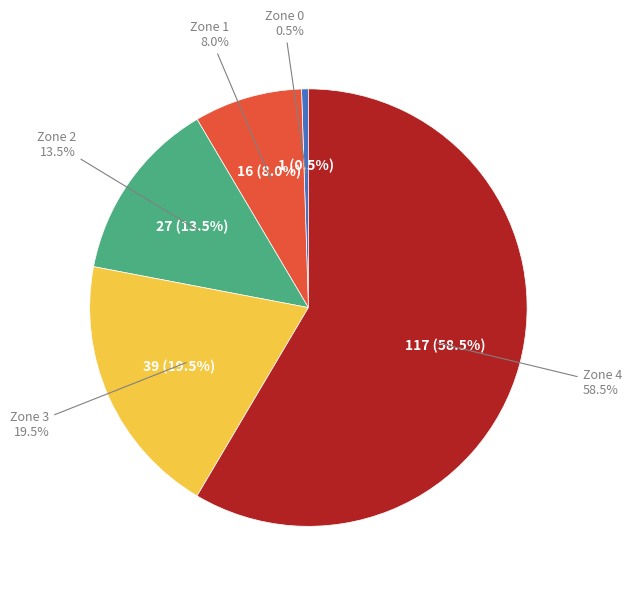

Is it true that Zone 1 is 3% of the pie?

False